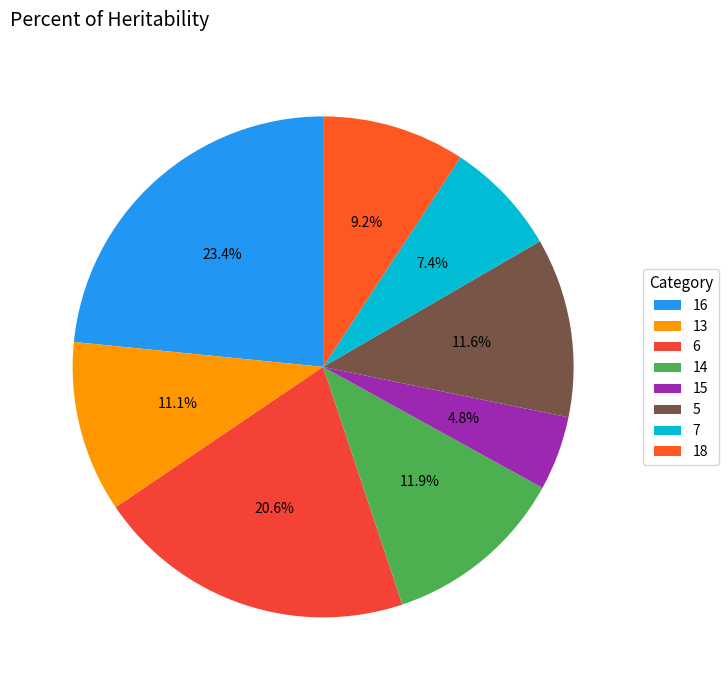

Does any single category account for the majority?

No